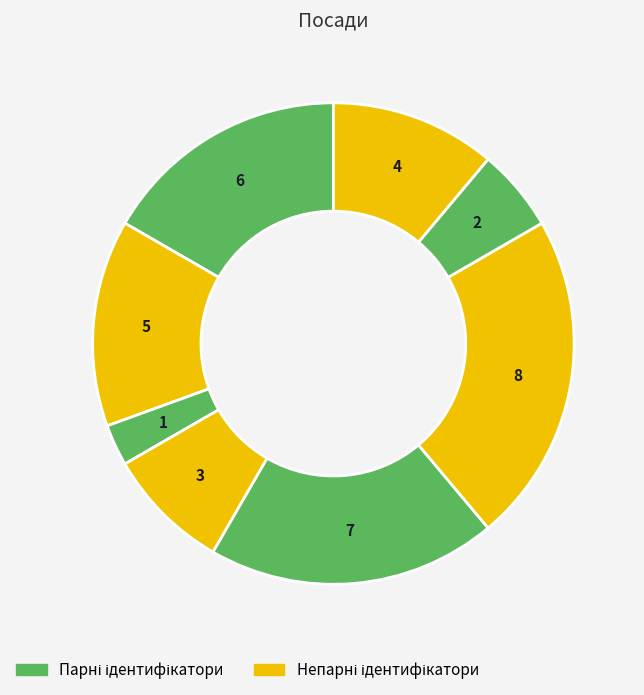

Is there any slice that represents more than half of the pie?

No